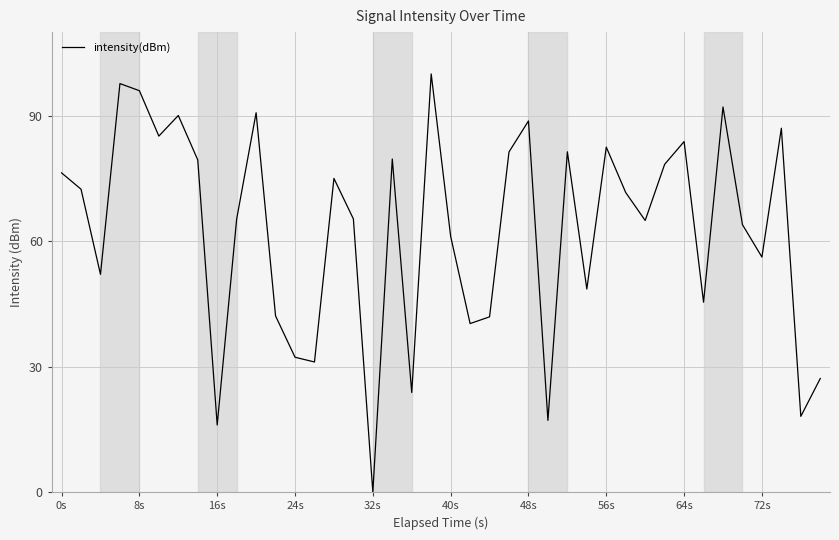

What is the change in value from 8s to 32s?

-96.0